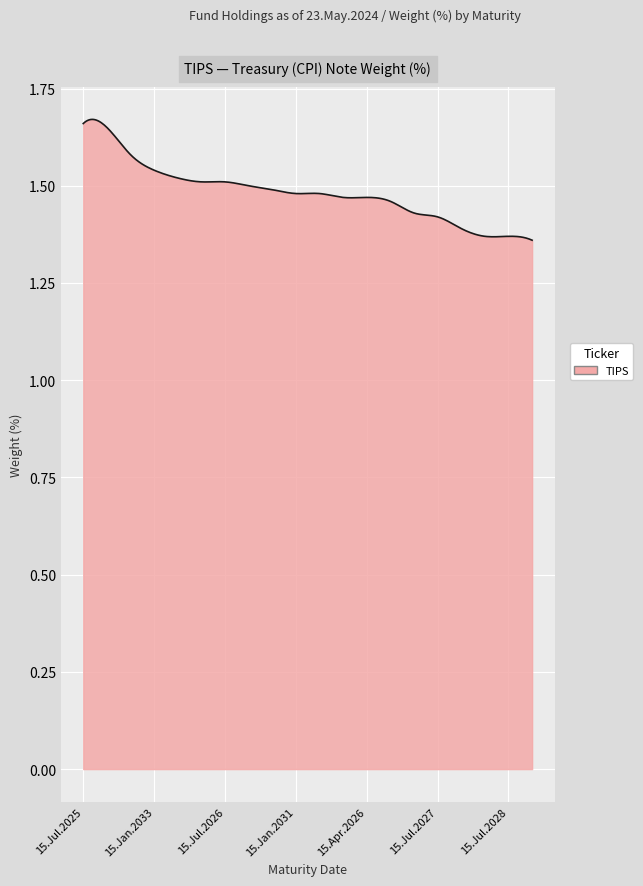

What is the difference between the maximum and minimum values?

0.3